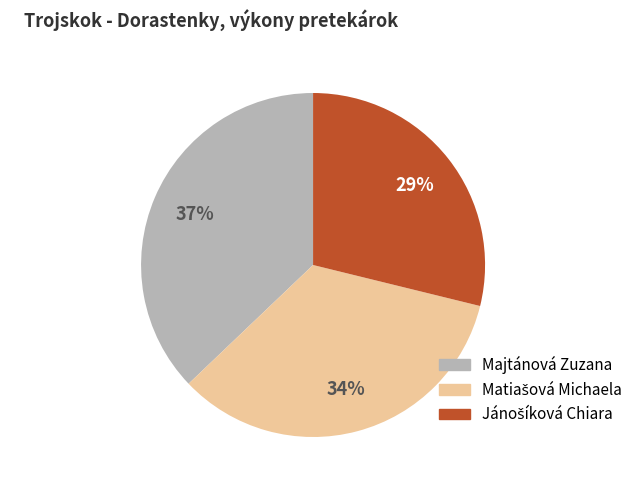

Is Majtánová Zuzana the majority of the pie?

No